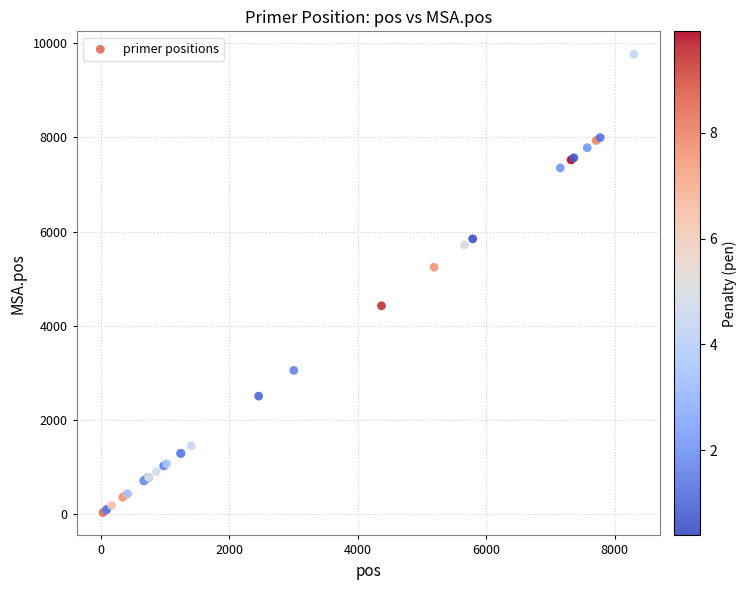

What Y value in the scatter plot is closest to 4901?

5244